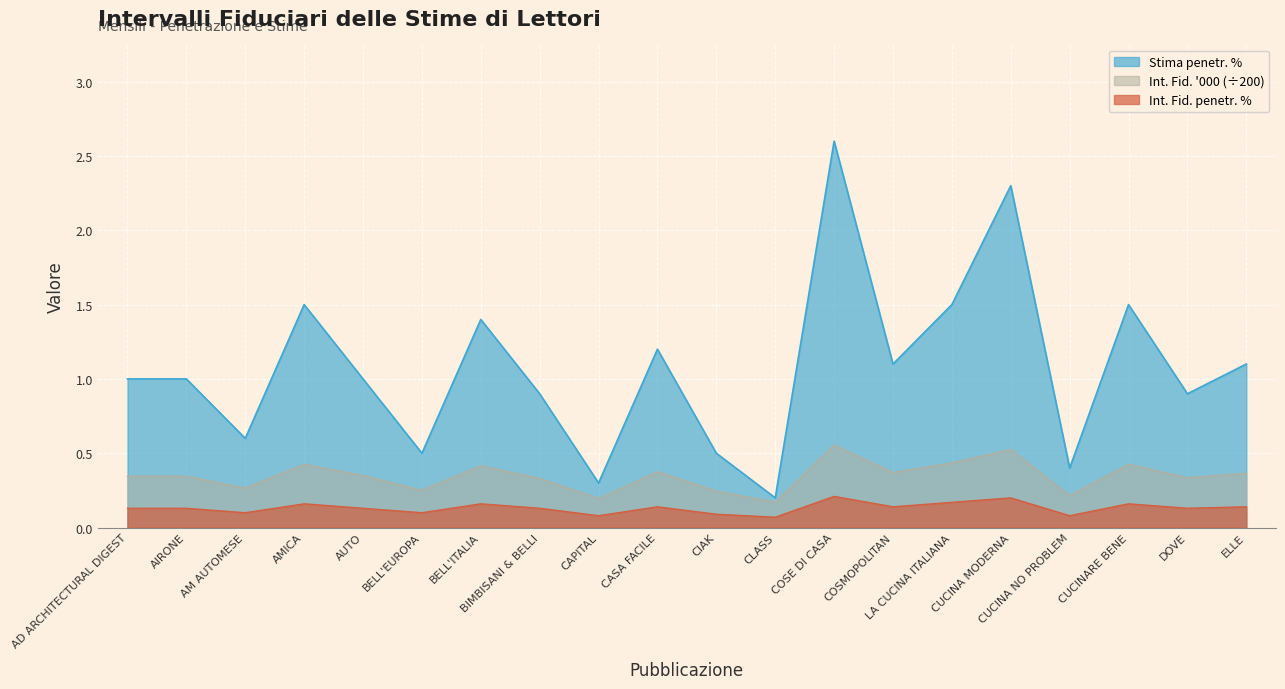

What is the label of the 20th point from the right?

AD ARCHITECTURAL DIGEST